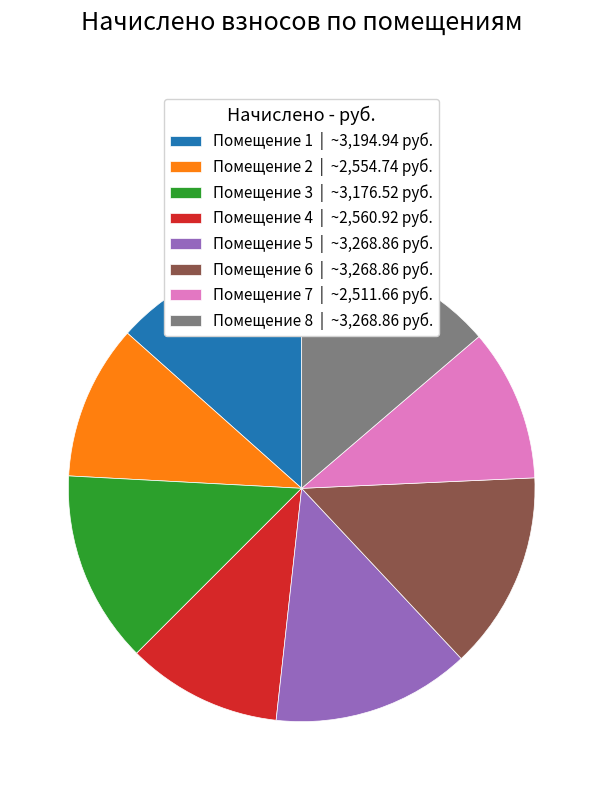

Is Помещение 8 | ~3,268.86 руб. the majority of the pie?

No